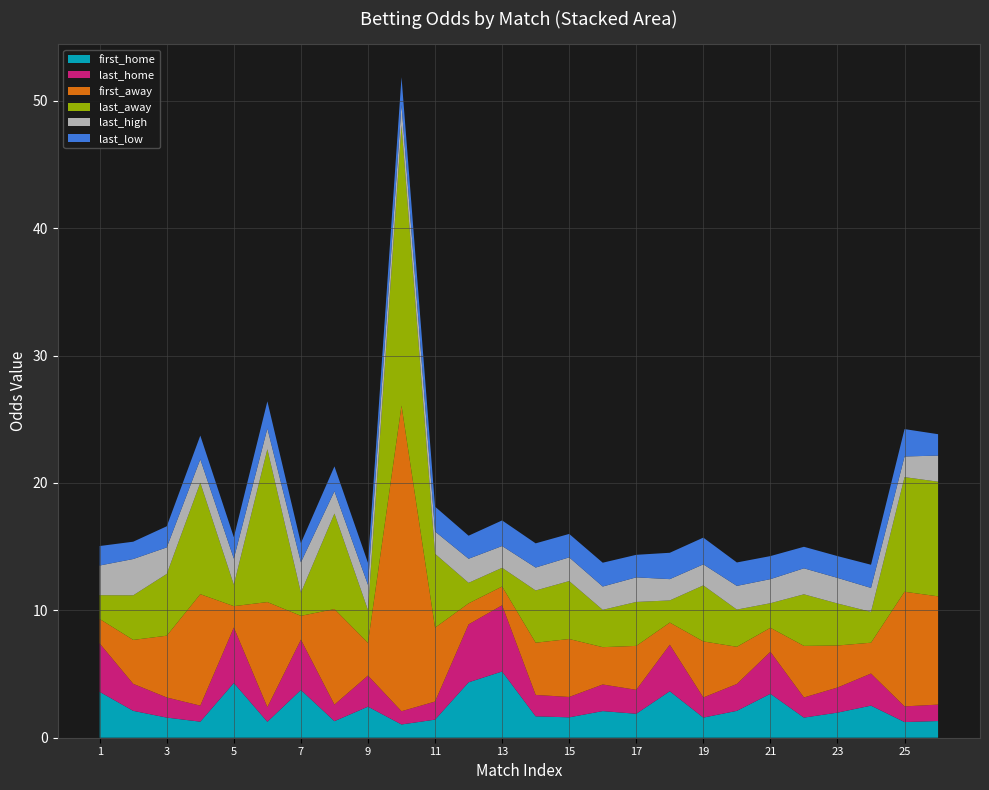

Reading left to right, transcribe all the data shown in this chart.

first_home: 77=3.6	7=2.1	77=1.6	77=1.3	77=4.3	7=1.2	23=3.8	77=1.3	32=2.4	81=1.0	32=1.4	28=4.3	28=5.2	28=1.7	112=1.6	112=2.1	112=1.9	33=3.6	33=1.6	33=2.1	112=3.5	33=1.6	112=2.0	112=2.5	112=1.2	33=1.3
last_home: 77=3.8	7=2.1	77=1.6	77=1.3	77=4.3	7=1.1	23=4.0	77=1.3	32=2.4	81=1.0	32=1.4	28=4.5	28=5.2	28=1.7	112=1.6	112=2.1	112=1.9	33=3.6	33=1.6	33=2.1	112=3.3	33=1.6	112=2.0	112=2.5	112=1.2	33=1.3
first_away: 77=1.9	7=3.5	77=4.8	77=8.8	77=1.7	7=8.2	23=1.9	77=7.5	32=2.6	81=24.0	32=5.8	28=1.6	28=1.5	28=4.1	112=4.5	112=2.9	112=3.5	33=1.7	33=4.4	33=2.9	112=1.9	33=4.0	112=3.3	112=2.4	112=9.0	33=8.5
last_away: 77=1.9	7=3.5	77=4.8	77=8.8	77=1.7	7=12.0	23=1.8	77=7.5	32=2.6	81=22.0	32=5.8	28=1.6	28=1.5	28=4.1	112=4.5	112=2.9	112=3.5	33=1.7	33=4.4	33=2.9	112=1.9	33=4.0	112=3.3	112=2.4	112=9.0	33=9.0
last_high: 77=2.3	7=2.9	77=2.1	77=1.8	77=2.0	7=1.6	23=2.4	77=1.8	32=2.0	81=1.6	32=1.8	28=1.9	28=1.7	28=1.8	112=1.9	112=1.8	112=1.9	33=1.7	33=1.6	33=1.9	112=1.9	33=2.0	112=2.0	112=1.9	112=1.6	33=2.0
last_low: 77=1.5	7=1.4	77=1.7	77=1.9	77=1.7	7=2.1	23=1.5	77=1.9	32=1.7	81=2.2	32=1.9	28=1.8	28=2.0	28=1.9	112=1.8	112=1.9	112=1.8	33=2.1	33=2.1	33=1.8	112=1.8	33=1.7	112=1.7	112=1.8	112=2.1	33=1.7